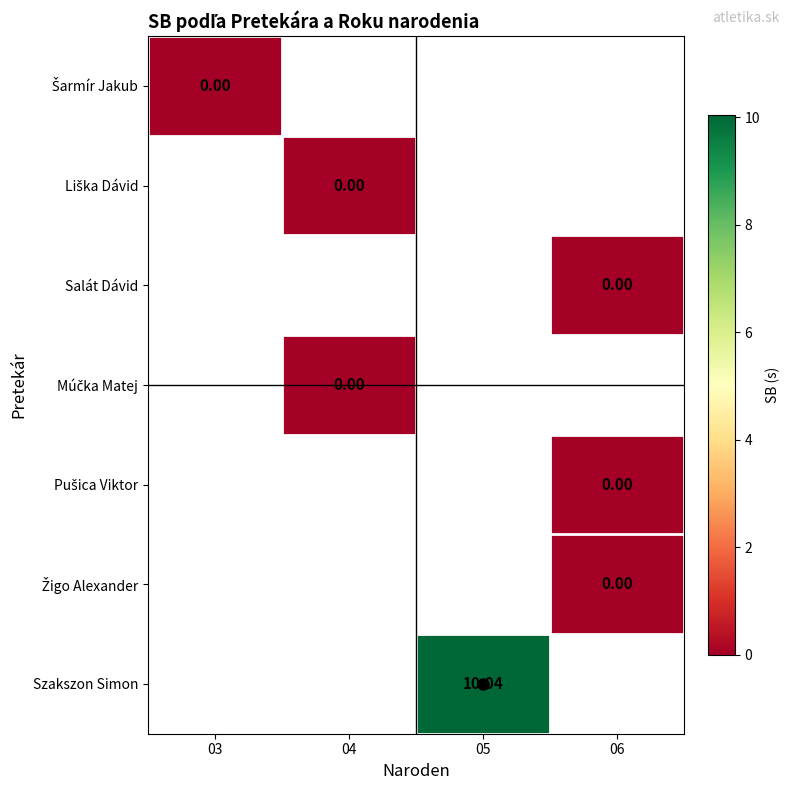

Is the value of Žigo Alexander at 04 greater than the value of Pušica Viktor at 05?

No